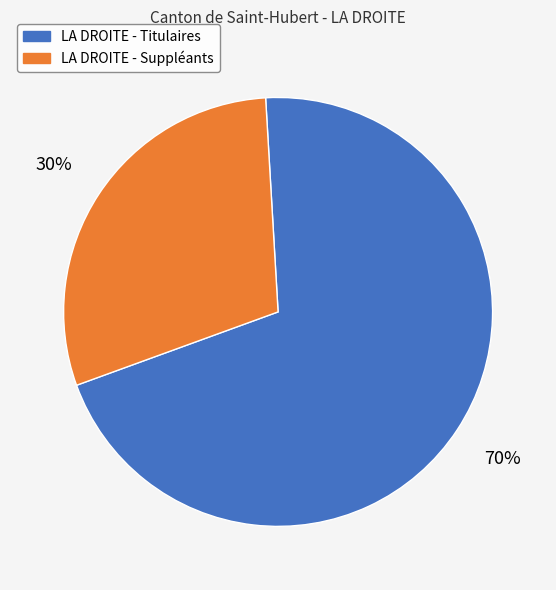

Rank the categories by value from highest to lowest.

LA DROITE - Titulaires, LA DROITE - Suppléants